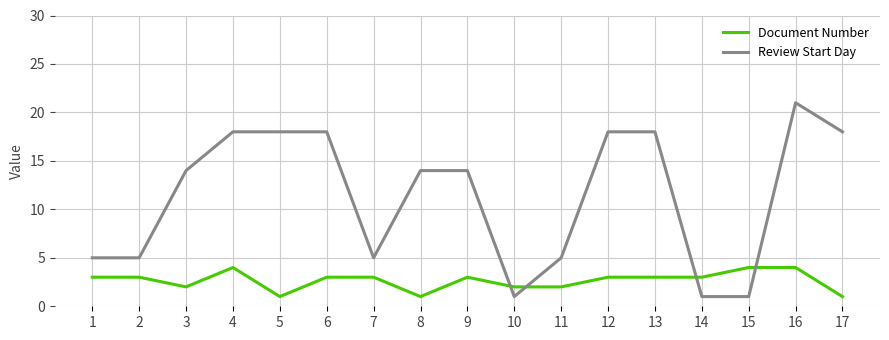

Does the chart have visible grid lines?

Yes